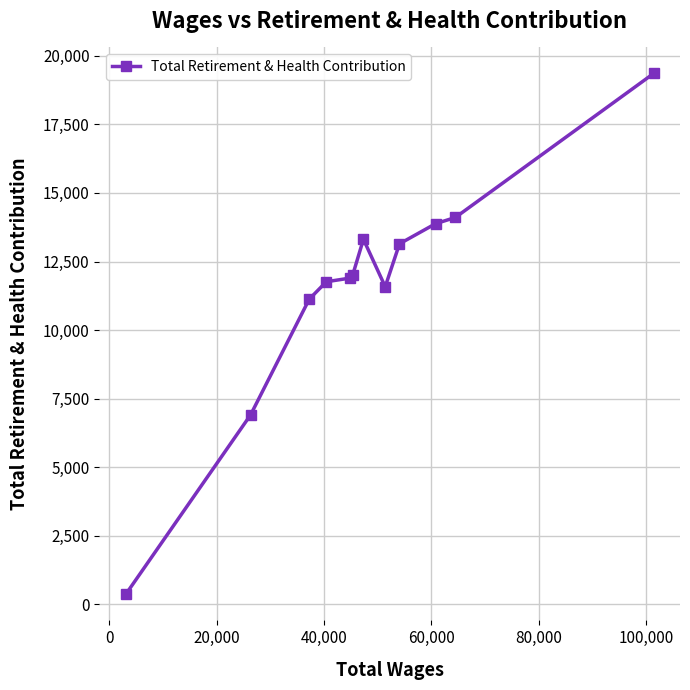

What is the average value?

11621